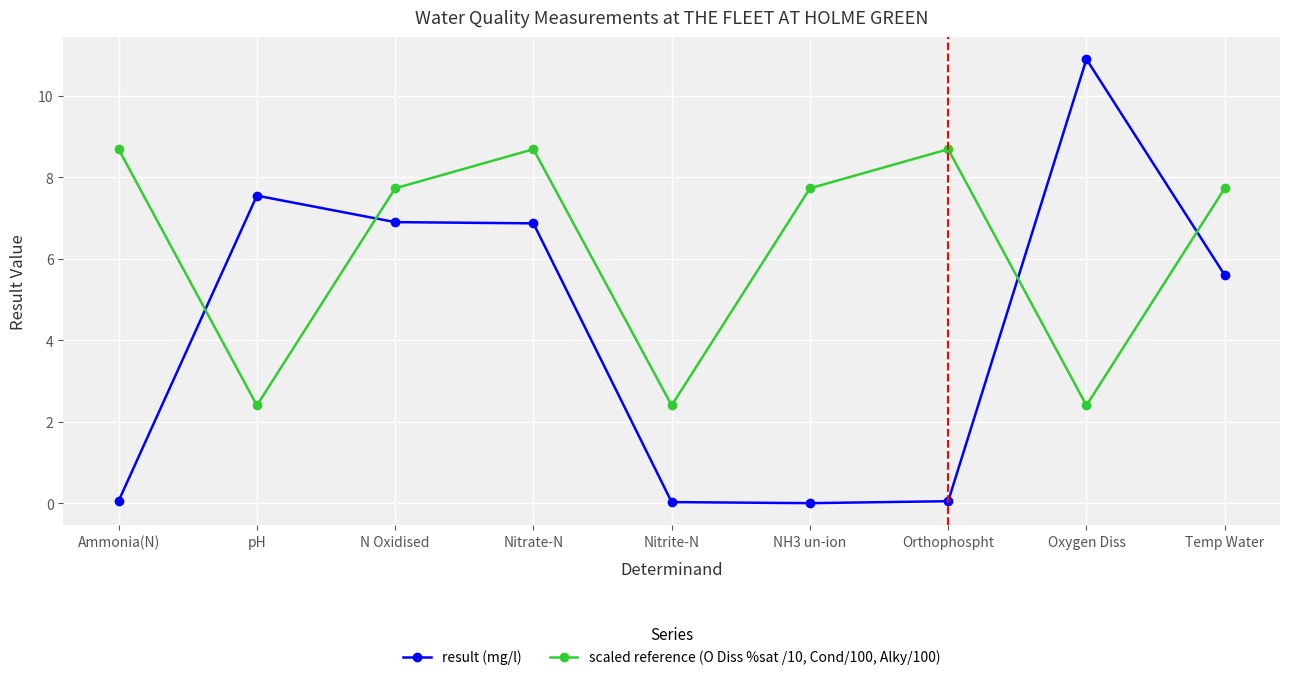

What is the difference between the result (mg/l) values at Orthophospht and Nitrate-N?

6.8